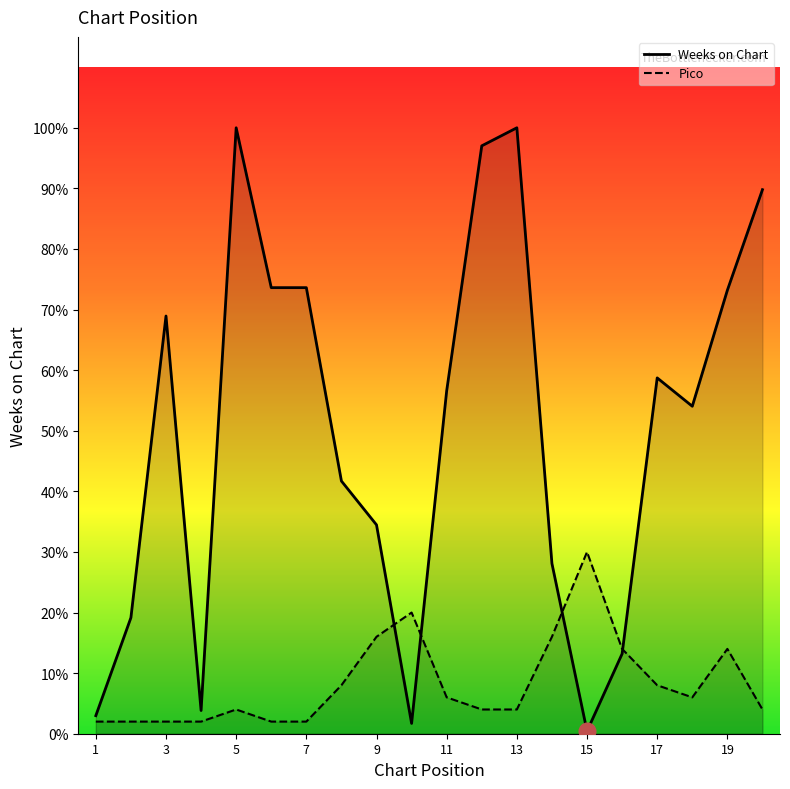

How many lines are shown in the chart?

2